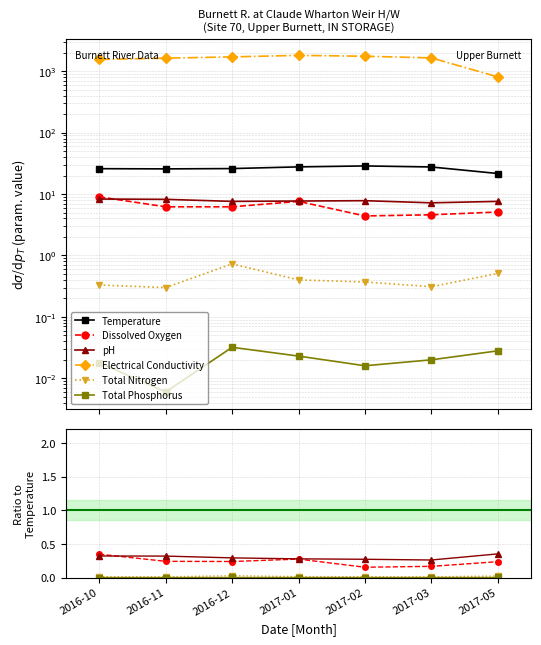

What is the label of the 7th point from the right?

2016-10